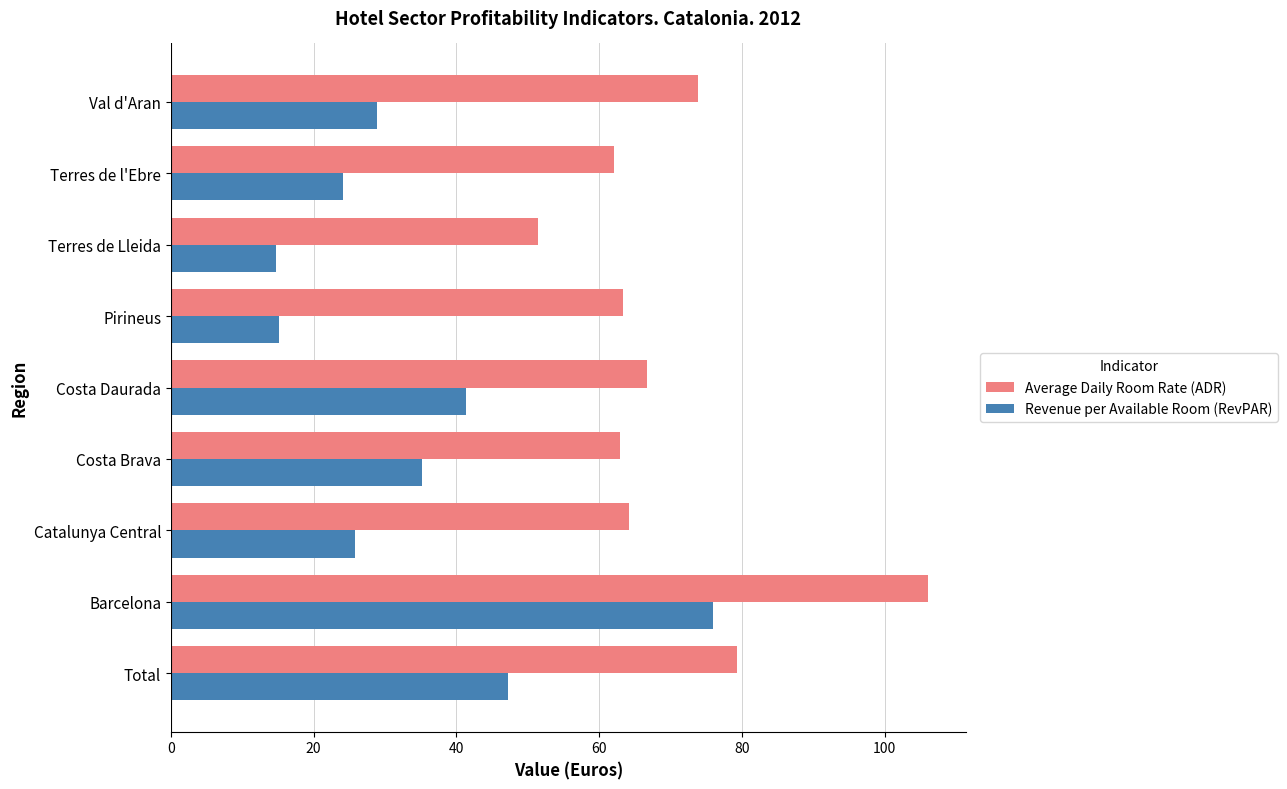

What is the spread (max minus min) of values at Catalunya Central?

38.4